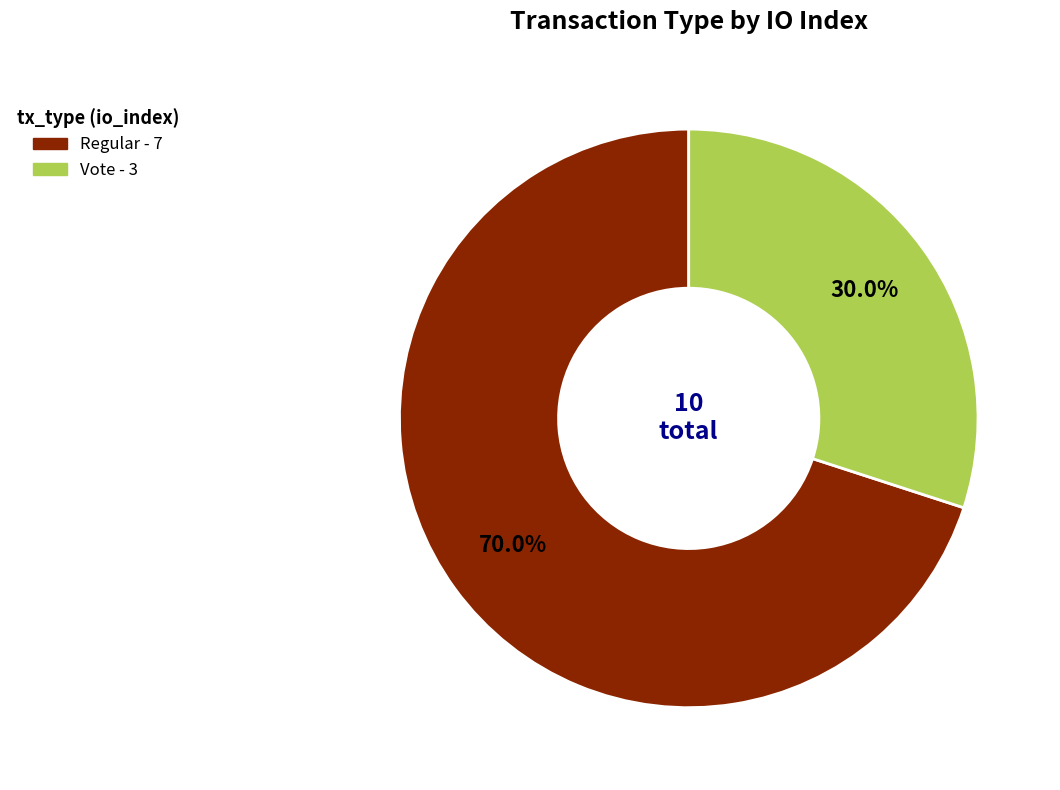

Does any single category account for the majority?

Yes